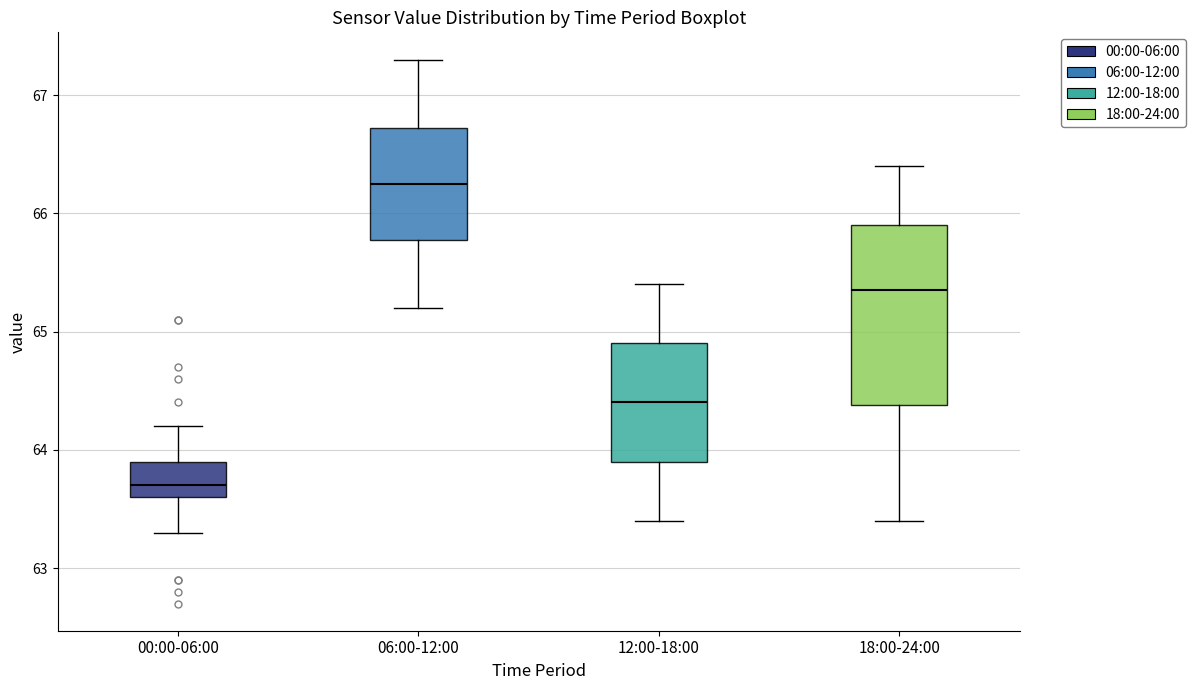

Which box is the tallest, from its lower edge to its upper edge?

18:00-24:00